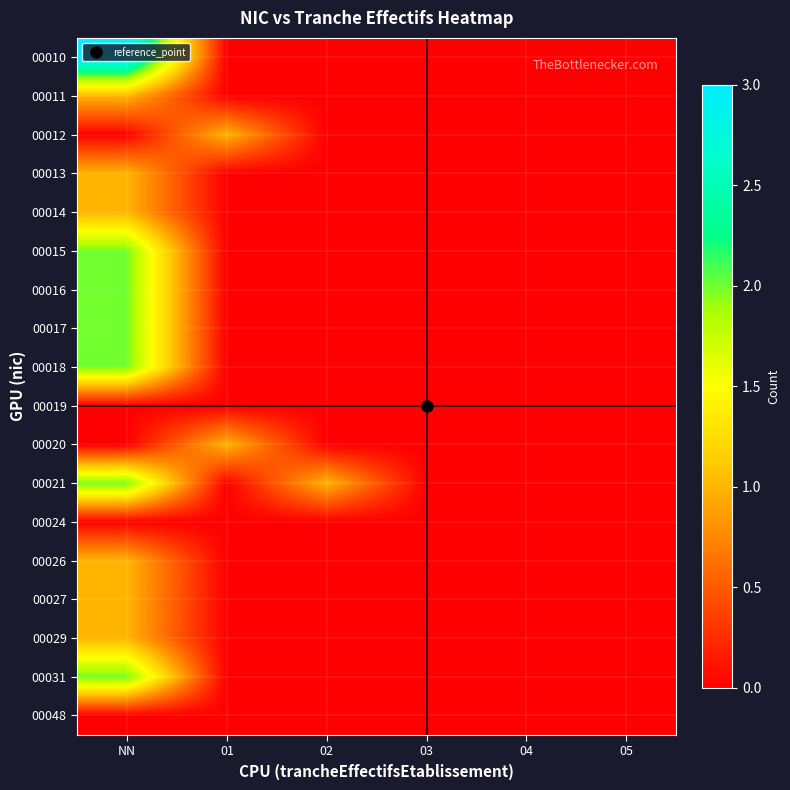

Reading left to right, list all the values displayed in this chart.

00010: NN=3	01=0	02=0	03=0	04=0	05=0
00011: NN=1	01=0	02=0	03=0	04=0	05=0
00012: NN=0	01=1	02=0	03=0	04=0	05=0
00013: NN=1	01=0	02=0	03=0	04=0	05=0
00014: NN=1	01=0	02=0	03=0	04=0	05=0
00015: NN=2	01=0	02=0	03=0	04=0	05=0
00016: NN=2	01=0	02=0	03=0	04=0	05=0
00017: NN=2	01=0	02=0	03=0	04=0	05=0
00018: NN=2	01=0	02=0	03=0	04=0	05=0
00019: NN=0	01=0	02=0	03=0	04=0	05=0
00020: NN=0	01=1	02=0	03=0	04=0	05=0
00021: NN=2	01=0	02=1	03=0	04=0	05=0
00024: NN=0	01=0	02=0	03=0	04=0	05=0
00026: NN=1	01=0	02=0	03=0	04=0	05=0
00027: NN=1	01=0	02=0	03=0	04=0	05=0
00029: NN=1	01=0	02=0	03=0	04=0	05=0
00031: NN=2	01=0	02=0	03=0	04=0	05=0
00048: NN=0	01=0	02=0	03=0	04=0	05=0